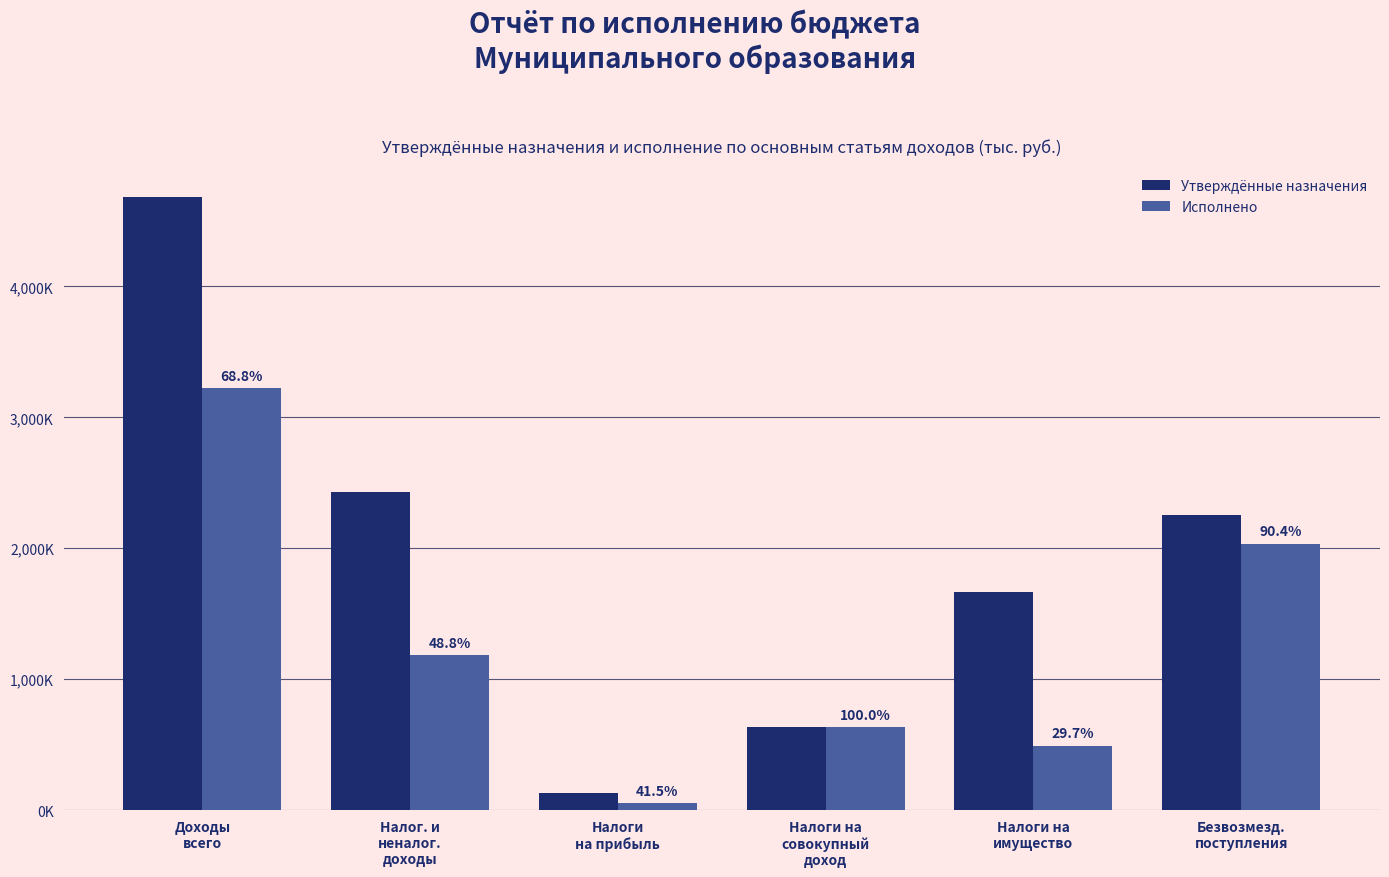

What are all the series names shown in the legend?

Утверждённые назначения, Исполнено